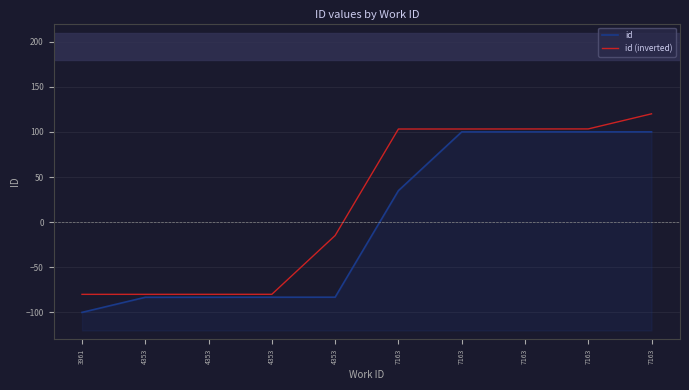

Rank the series by their average value, from lowest to highest.

id, id (inverted)